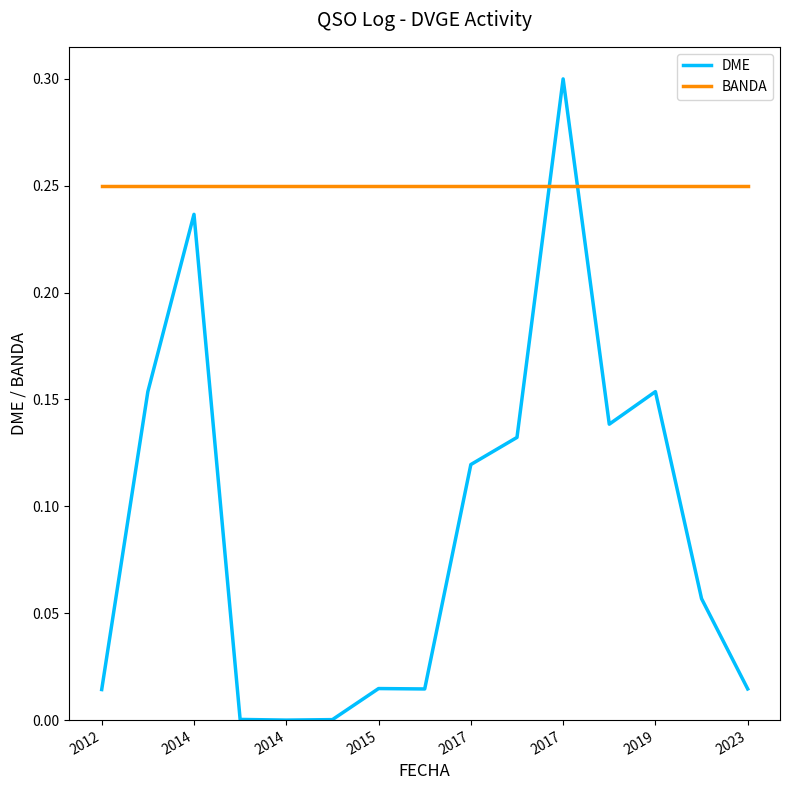

True or false: BANDA and DME intersect in this chart.

True